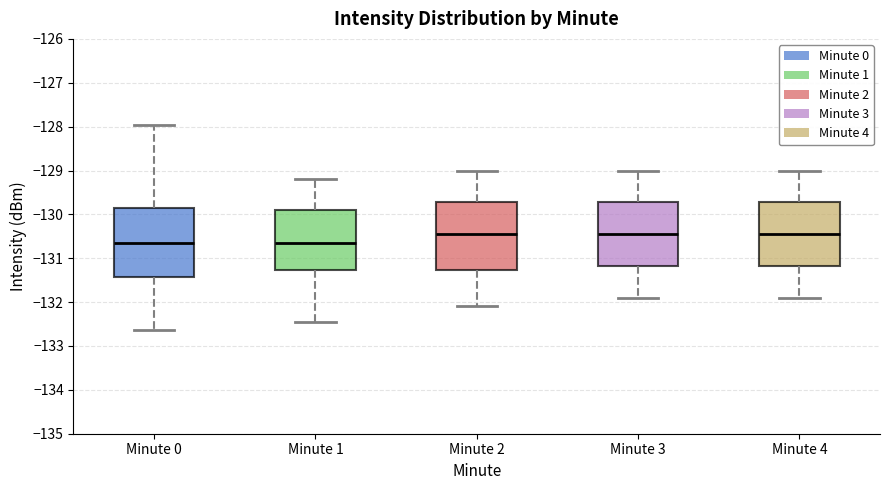

Reading left to right, transcribe this box plot: for each box, give where its median line is, the range the box spans, and where its two whiskers end, as read against the y-axis. The values are not printed on the chart, so give them approximately, as read against the axis.

Minute 0: median -130.7, box -131.4 to -129.9, whiskers -132.6 to -128.0
Minute 1: median -130.6, box -131.3 to -129.9, whiskers -132.4 to -129.2
Minute 2: median -130.4, box -131.3 to -129.7, whiskers -132.1 to -129.0
Minute 3: median -130.4, box -131.2 to -129.7, whiskers -131.9 to -129.0
Minute 4: median -130.4, box -131.2 to -129.7, whiskers -131.9 to -129.0